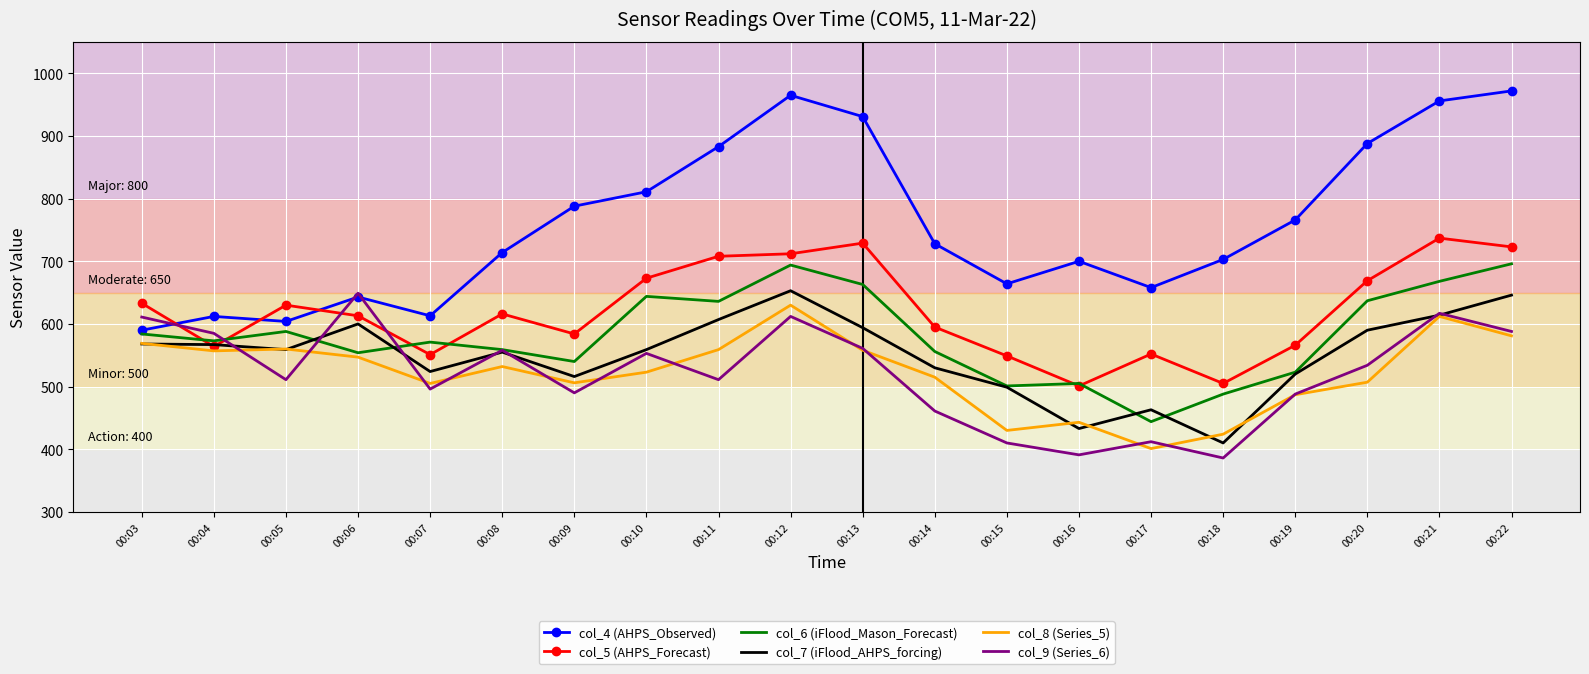

In col_5 (AHPS_Forecast), how many points are lower than both neighbors (excluding endpoints)?

5